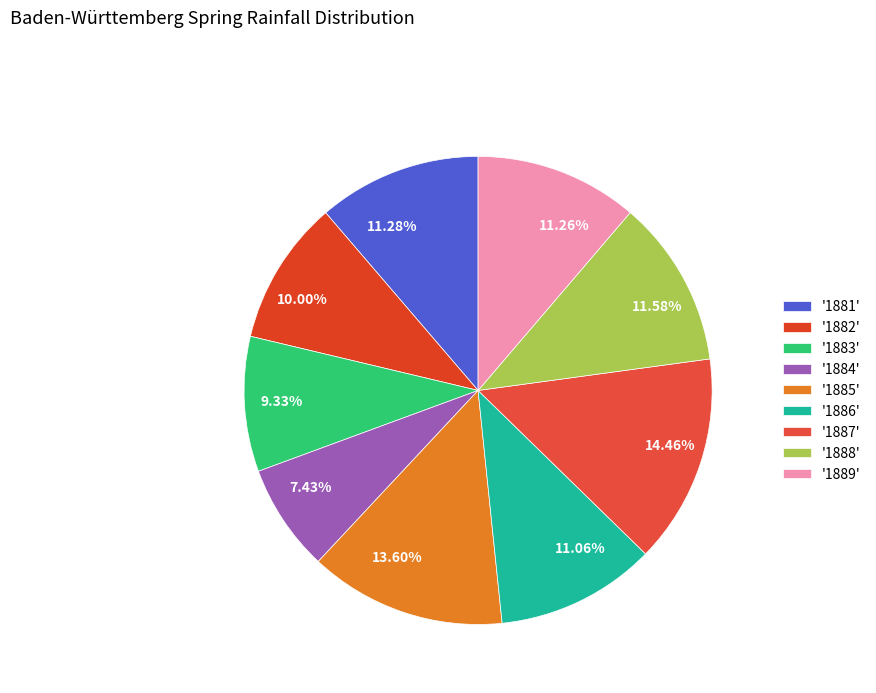

Between 7.43% and 9.33%, which is larger?

9.33%